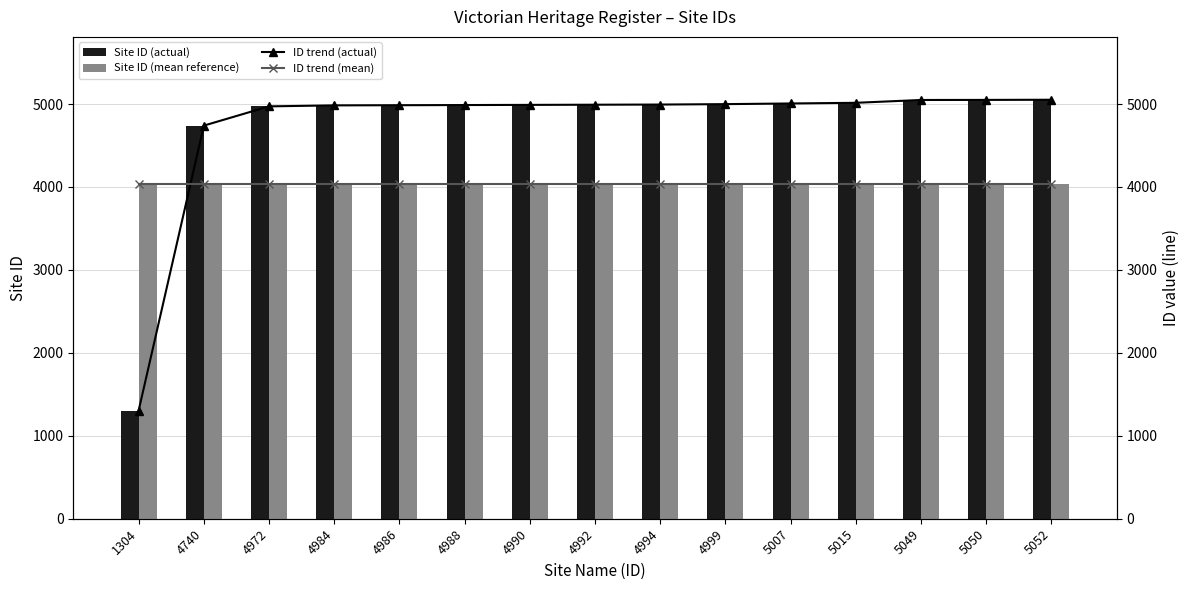

Reading left to right, what are all the values shown in this chart?

Site ID (actual): 1304=1304.0	4740=4740.0	4972=4972.0	4984=4984.0	4986=4986.0	4988=4988.0	4990=4990.0	4992=4992.0	4994=4994.0	4999=4999.0	5007=5007.0	5015=5015.0	5049=5049.0	5050=5050.0	5052=5052.0
Site ID (mean reference): 1304=4030.2	4740=4030.2	4972=4030.2	4984=4030.2	4986=4030.2	4988=4030.2	4990=4030.2	4992=4030.2	4994=4030.2	4999=4030.2	5007=4030.2	5015=4030.2	5049=4030.2	5050=4030.2	5052=4030.2
ID trend (actual): 1304=1304.0	4740=4740.0	4972=4972.0	4984=4984.0	4986=4986.0	4988=4988.0	4990=4990.0	4992=4992.0	4994=4994.0	4999=4999.0	5007=5007.0	5015=5015.0	5049=5049.0	5050=5050.0	5052=5052.0
ID trend (mean): 1304=4030.2	4740=4030.2	4972=4030.2	4984=4030.2	4986=4030.2	4988=4030.2	4990=4030.2	4992=4030.2	4994=4030.2	4999=4030.2	5007=4030.2	5015=4030.2	5049=4030.2	5050=4030.2	5052=4030.2